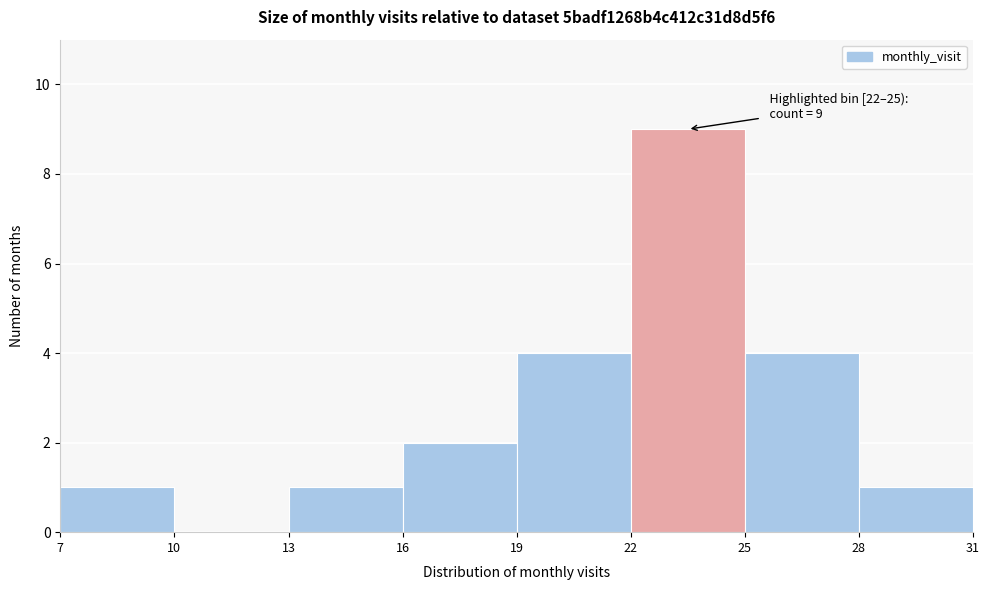

Which range on the x-axis has the tallest bar?

22 to 25